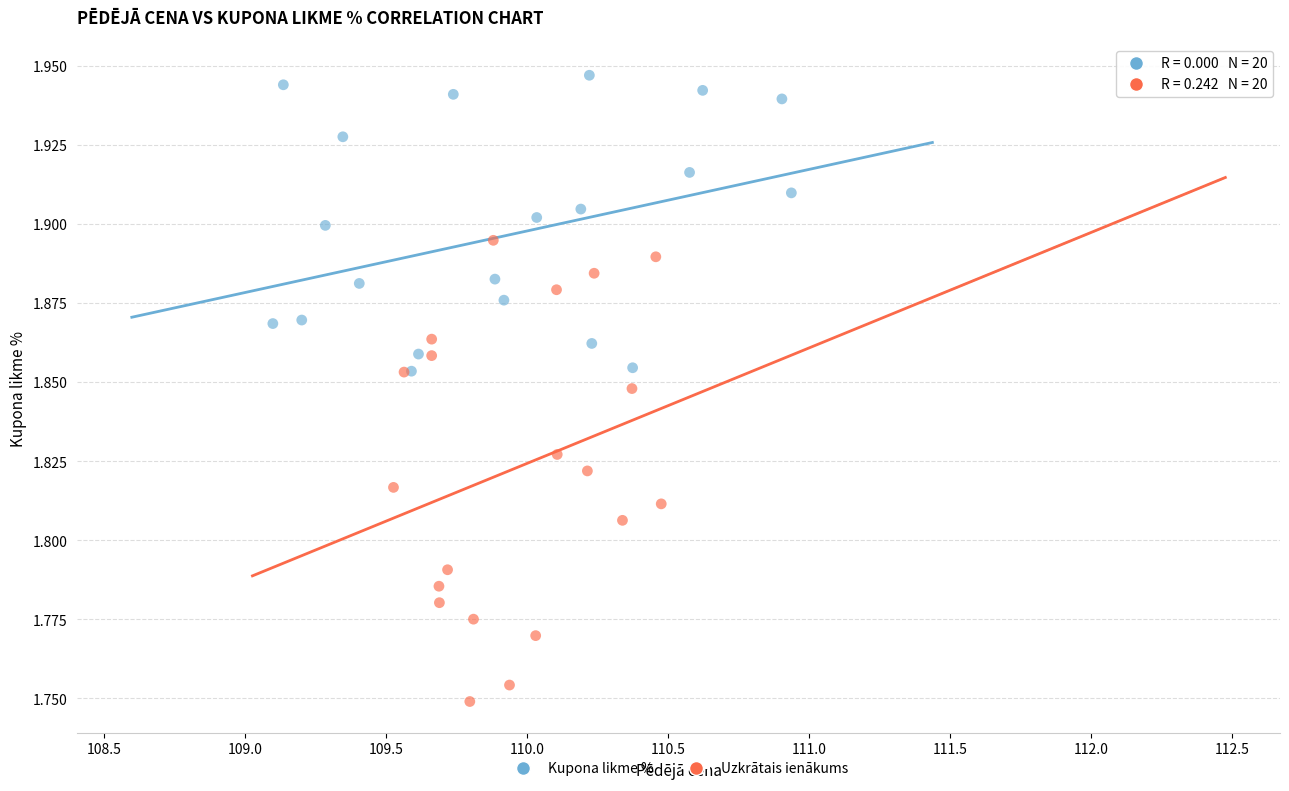

What are all the series names shown in the legend?

Kupona likme %, Uzkrātais ienākums